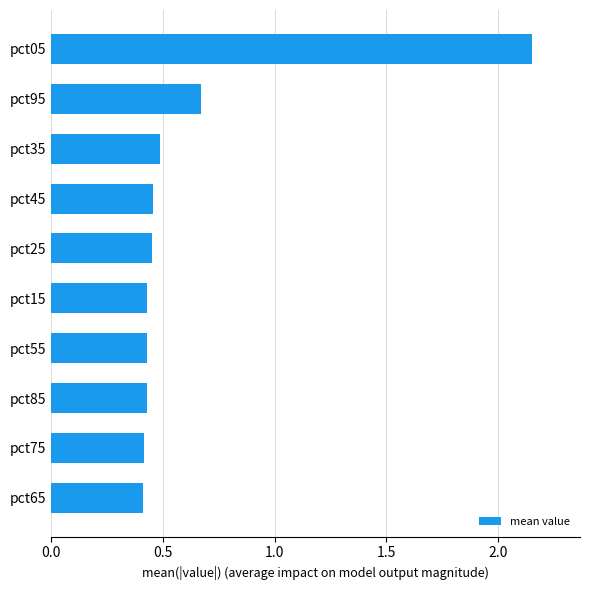

The chart shows a value of 1.1 at pct95. True or false?

False